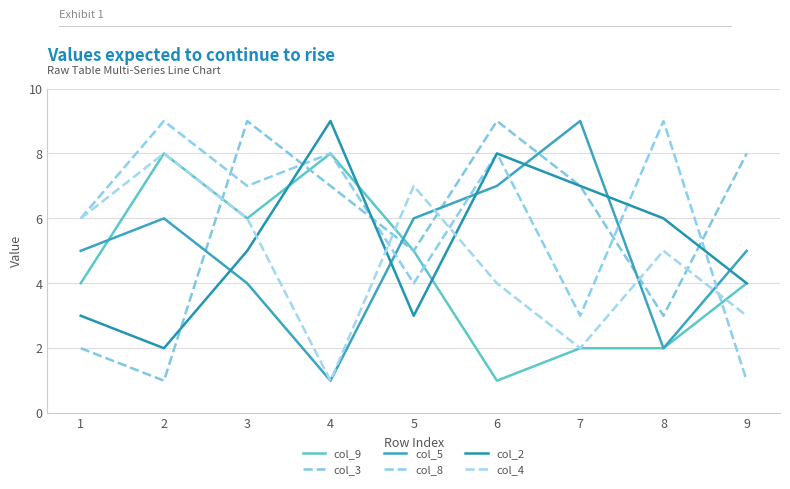

Is this an area chart (filled region under the line)?

No